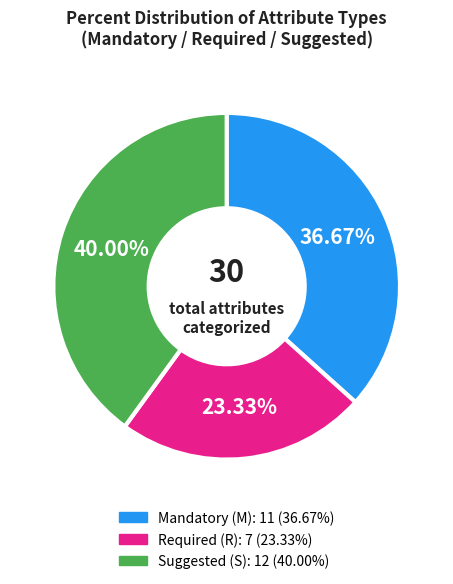

To the nearest percent, what is the average slice percentage?

33%